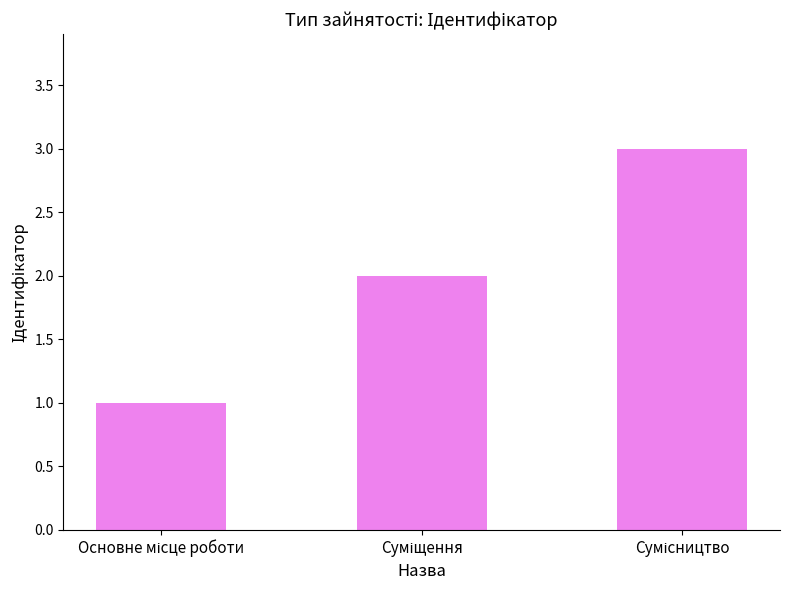

What is the greatest value displayed?

3